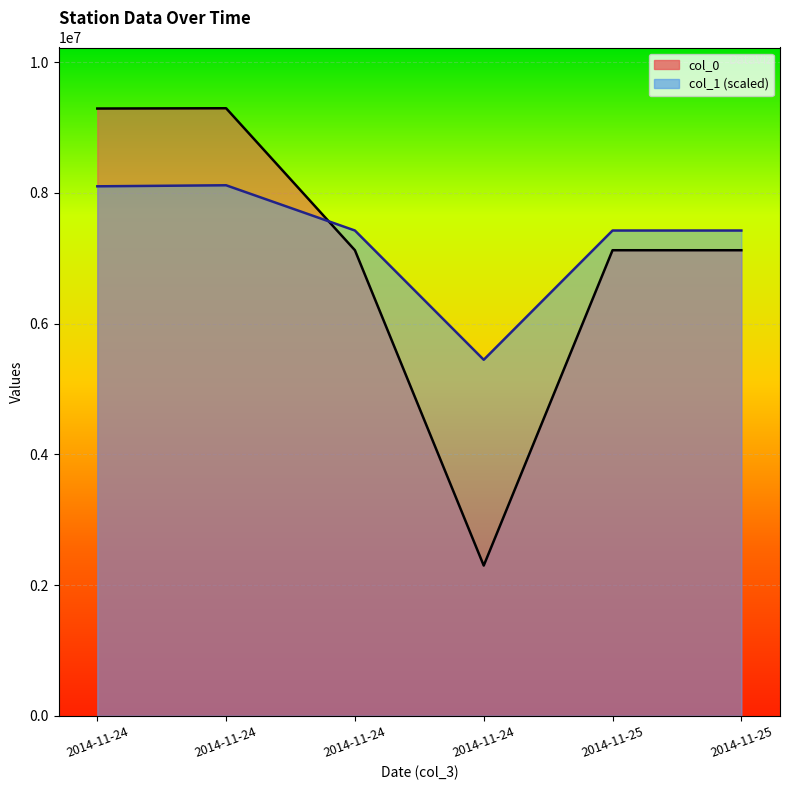

List the series in order of their overall mean, lowest first.

col_0, col_1